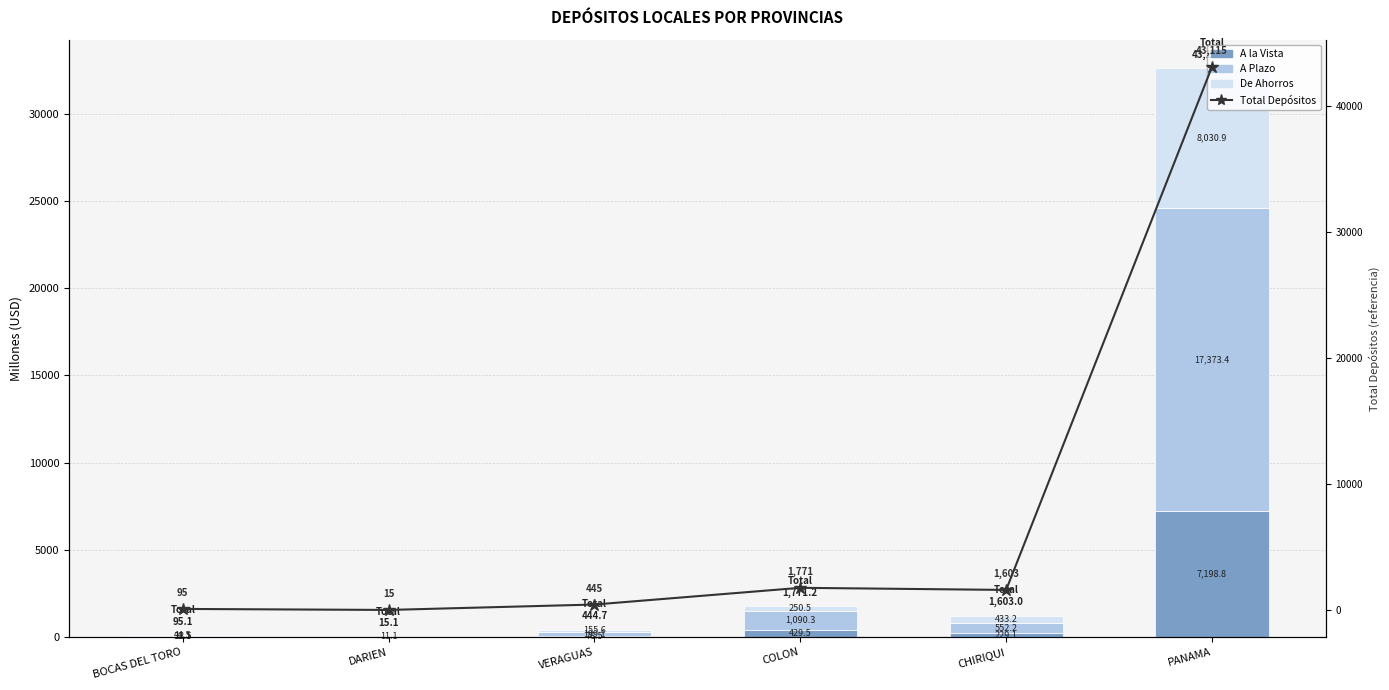

Is the value of De Ahorros at PANAMA greater than the value of Total Depósitos at VERAGUAS?

Yes